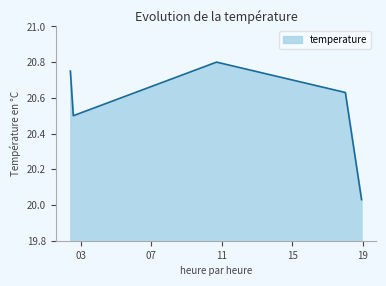

True or false: the data has more than 2 interior local peaks.

False